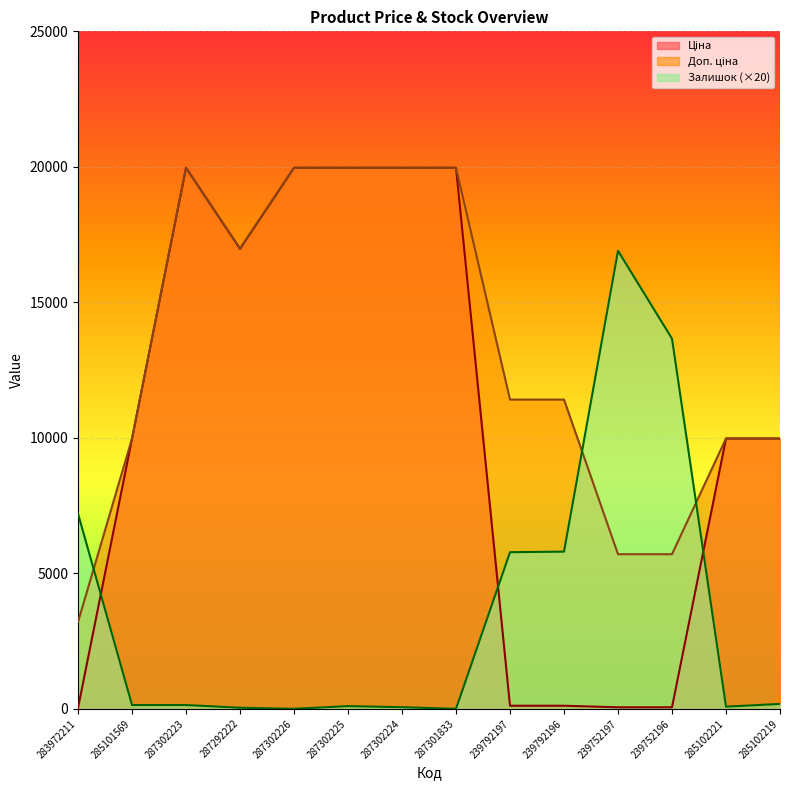

The Ціна series shows 99.0 at 239752196. True or false?

False